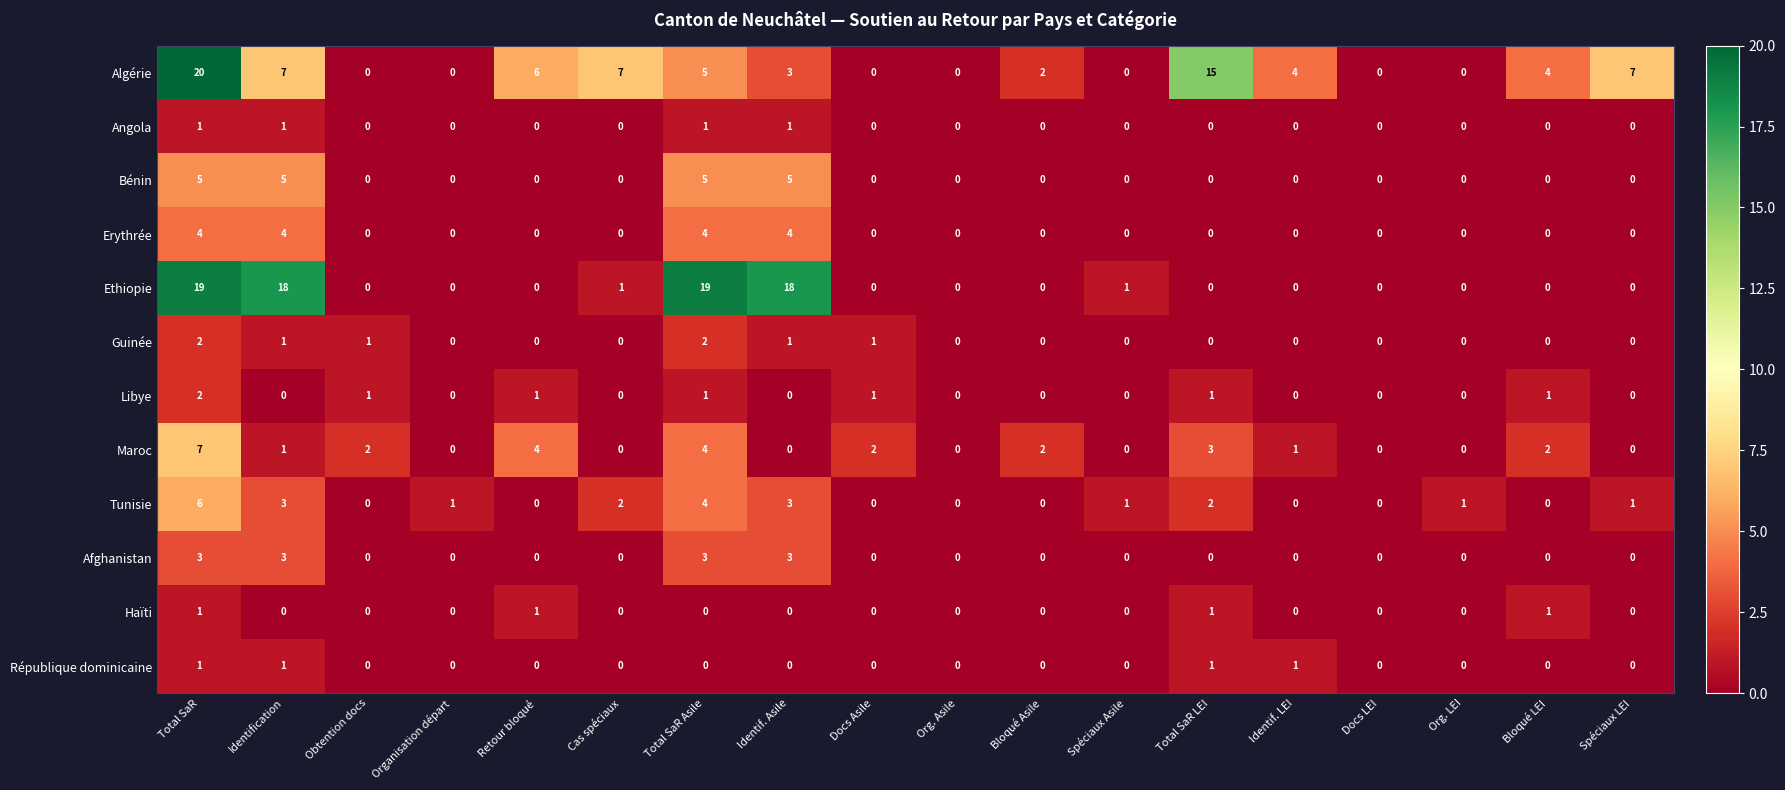

What is the maximum value shown in the chart?

20